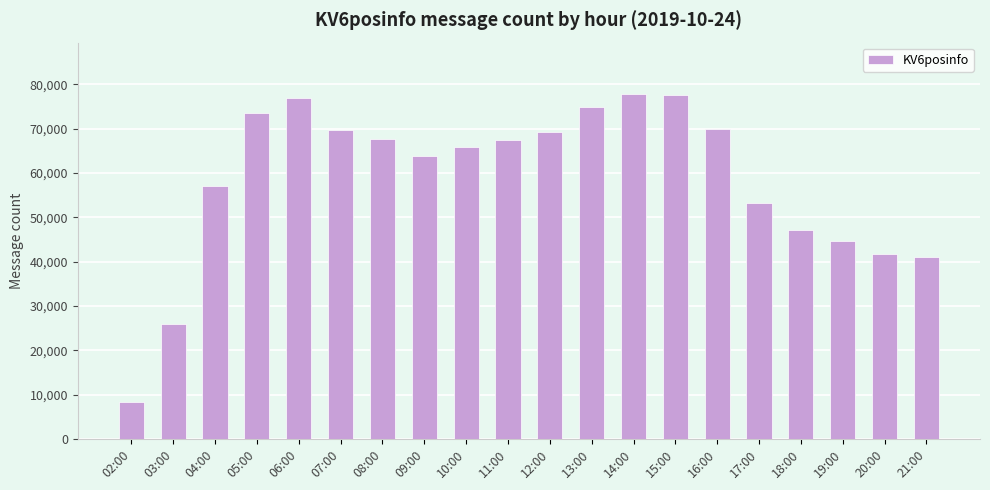

At which category does the chart reach its minimum across all series?

02:00